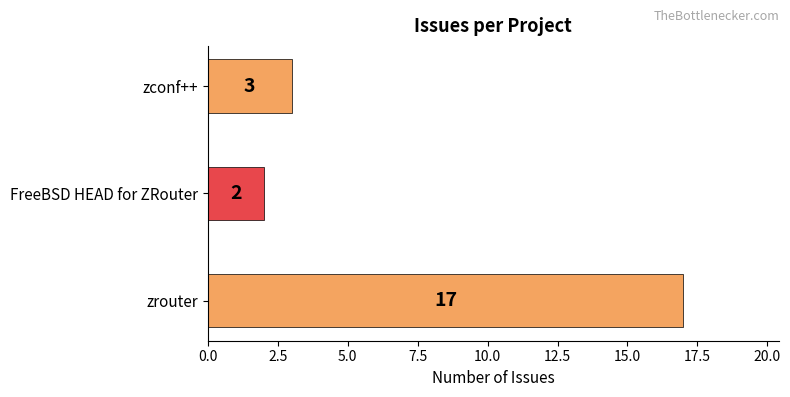

The chart shows a value of 2 at FreeBSD HEAD for ZRouter. True or false?

True